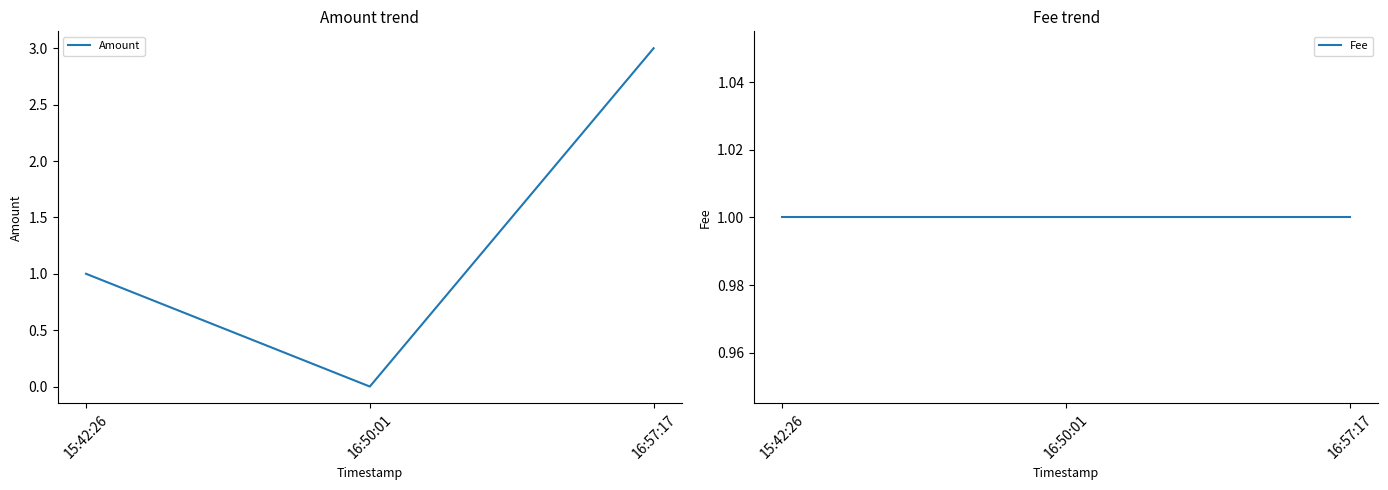

What is the value of the Amount point at the 3rd from the left?

3